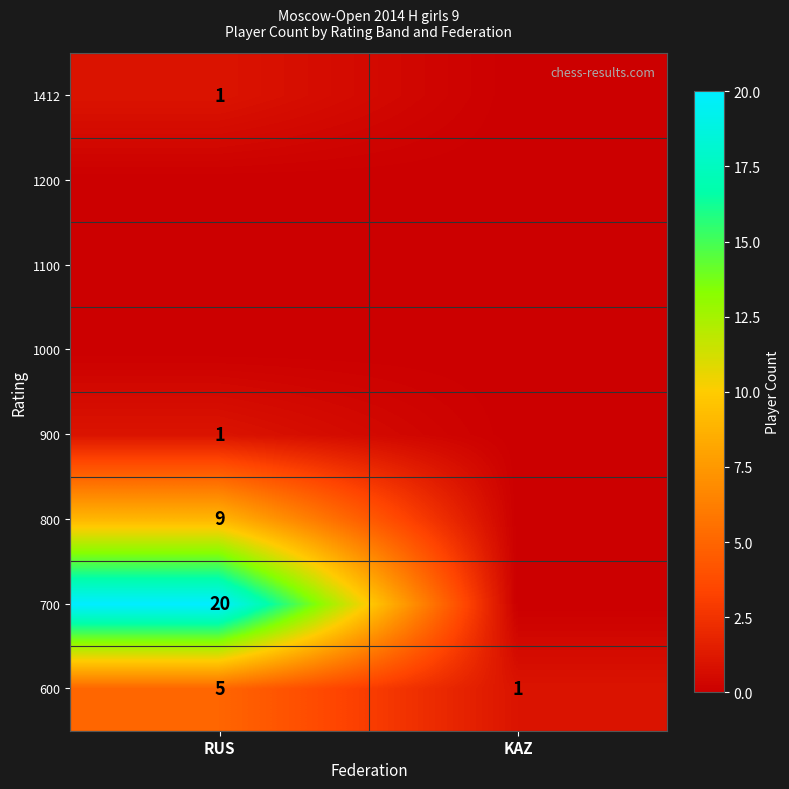

What is the spread (max minus min) of values at KAZ?

1